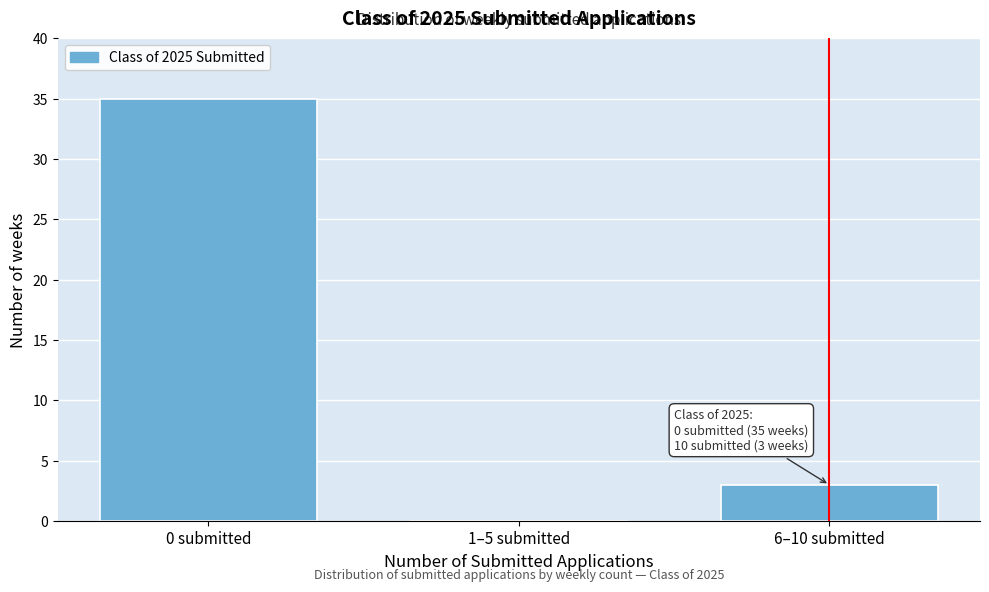

Reading left to right, what are all the values shown in this chart?

0 submitted=35	1–5 submitted=0	6–10 submitted=3